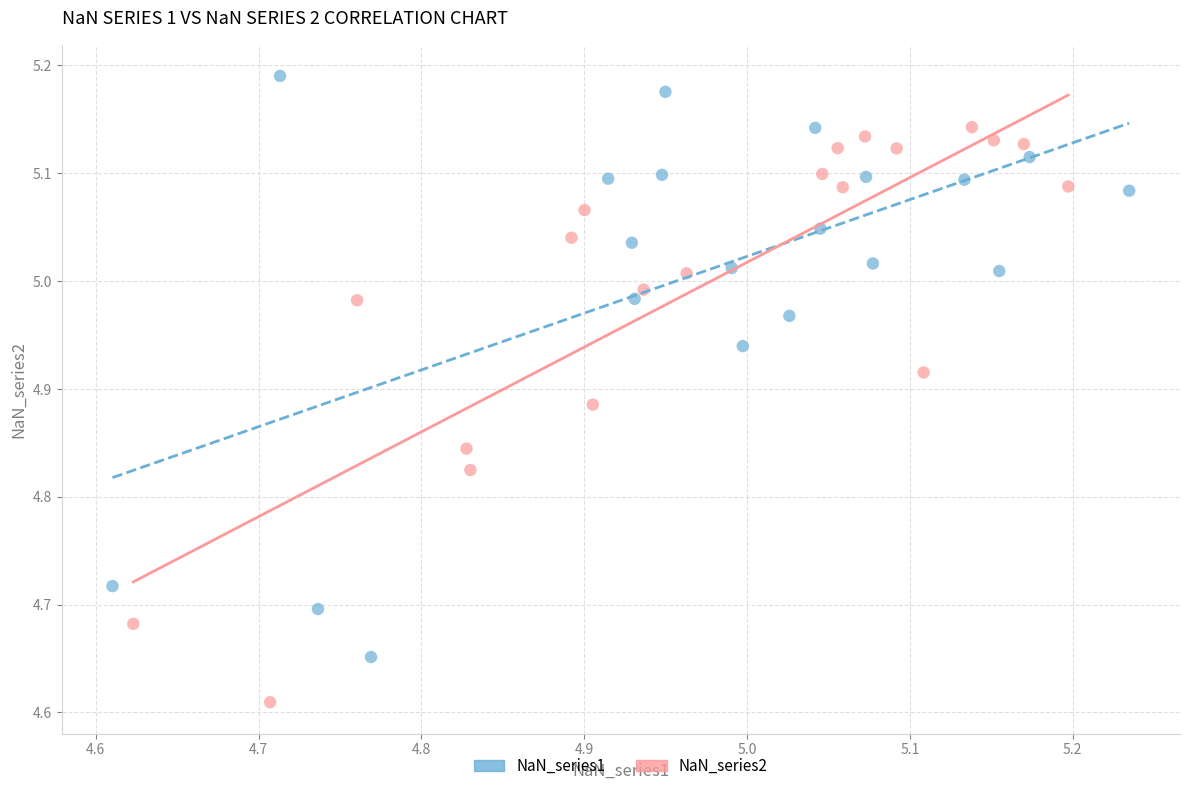

Which series reaches the minimum Y coordinate?

NaN_series2